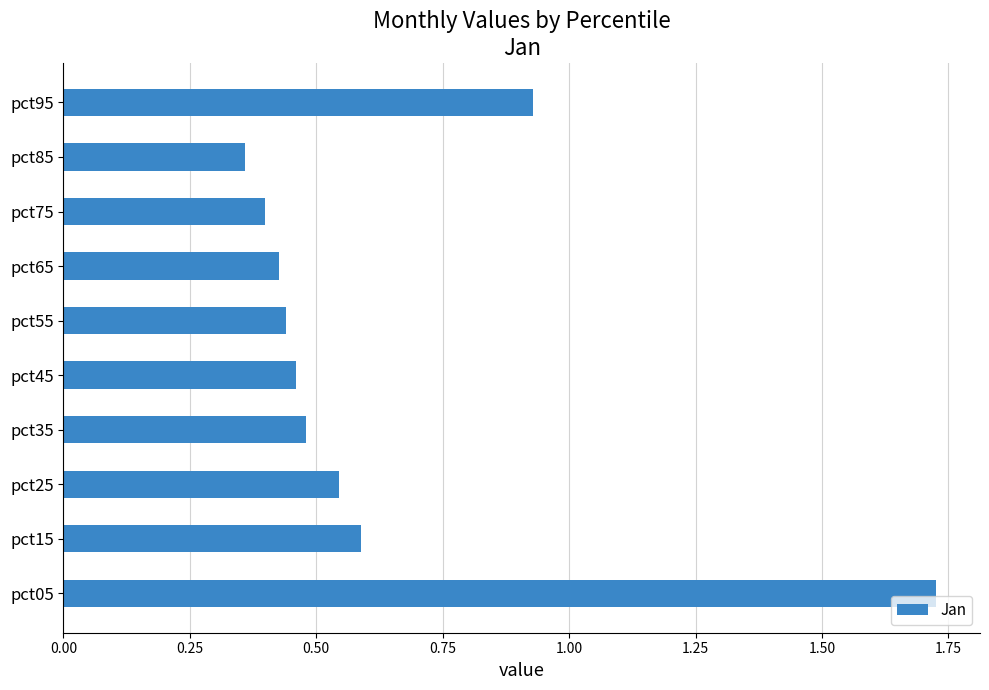

At which label is the value closest to 1?

pct95